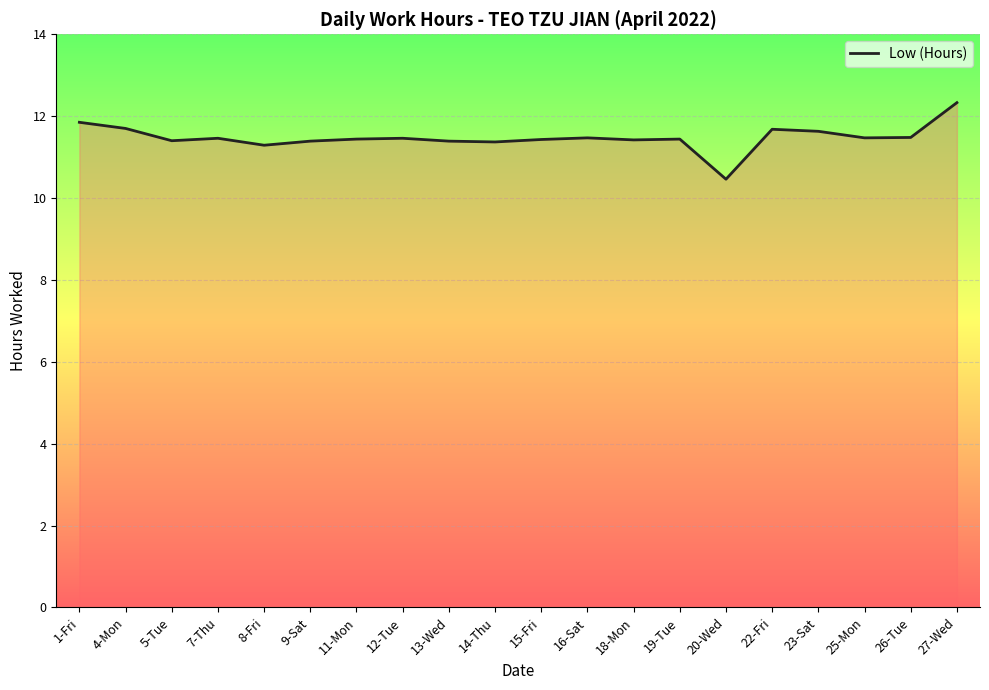

What is the difference between the maximum and minimum values?

1.9